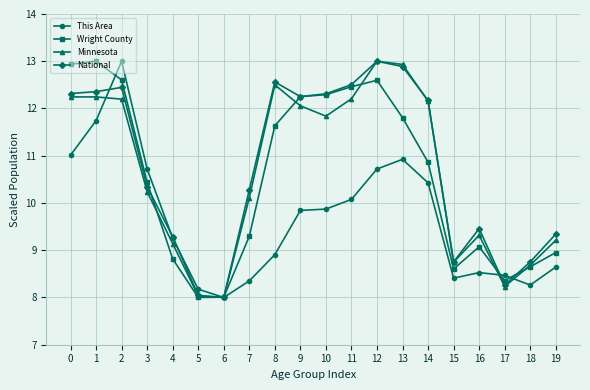

What is the total value across all series at 3?

41.7